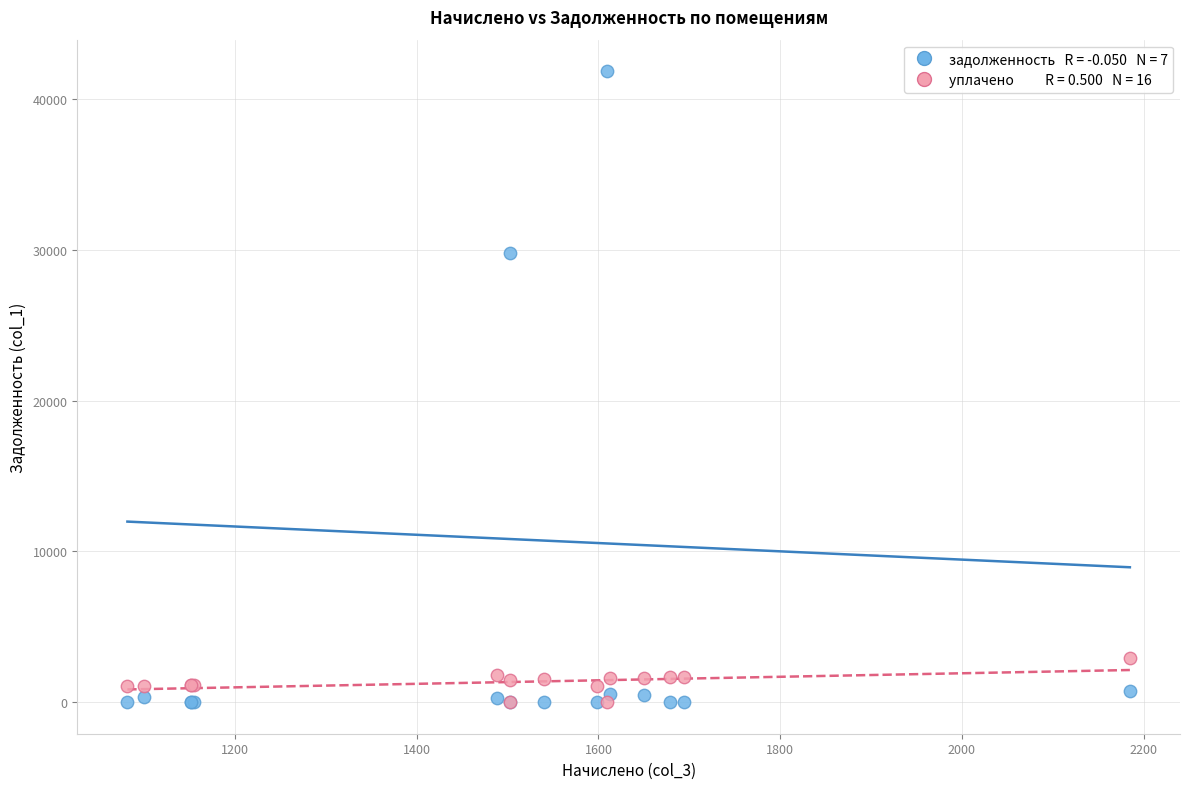

Across all series, what Y value is closest to 20935?

29787.6